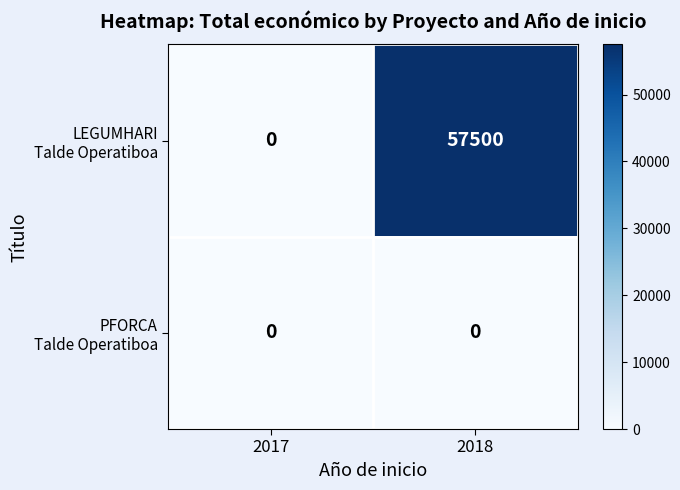

At which category is the sum across all series the highest?

2018